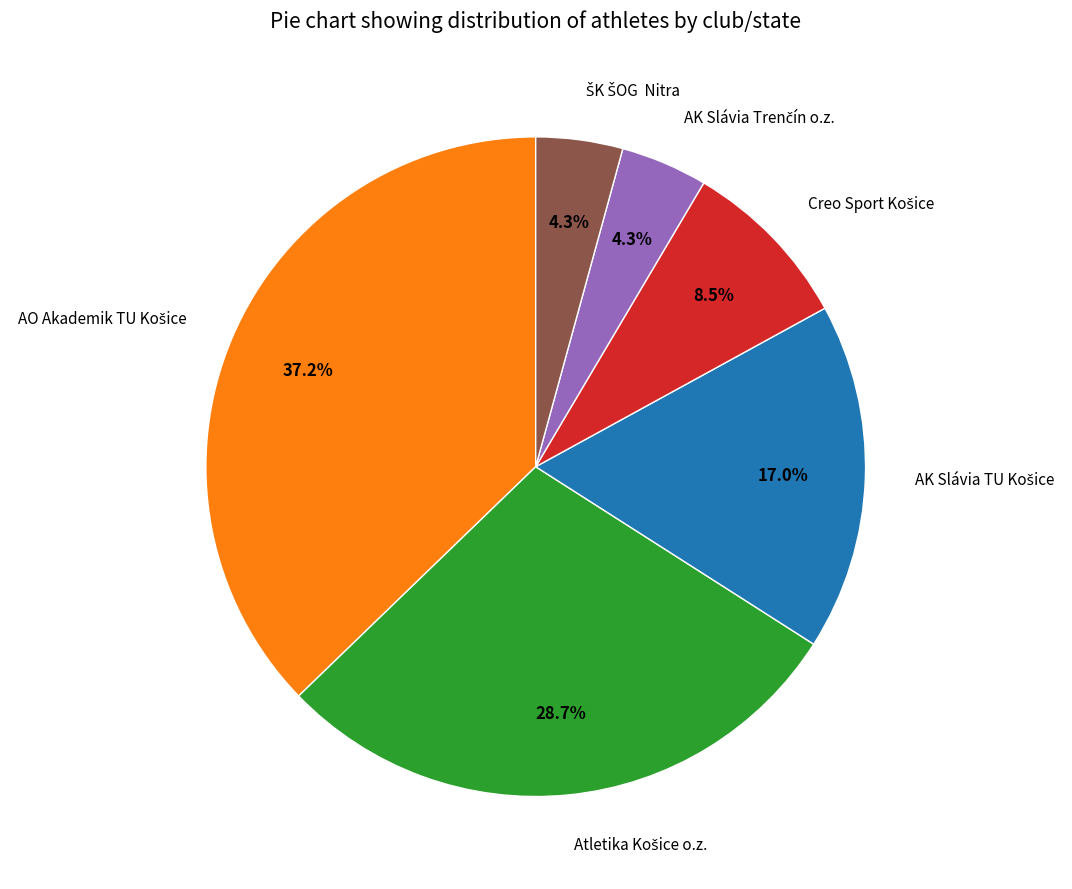

Is there any slice that represents more than half of the pie?

No